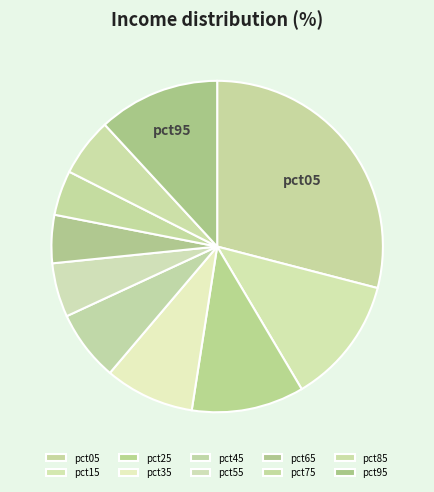

To the nearest percent, what portion does pct25 represent?

11%